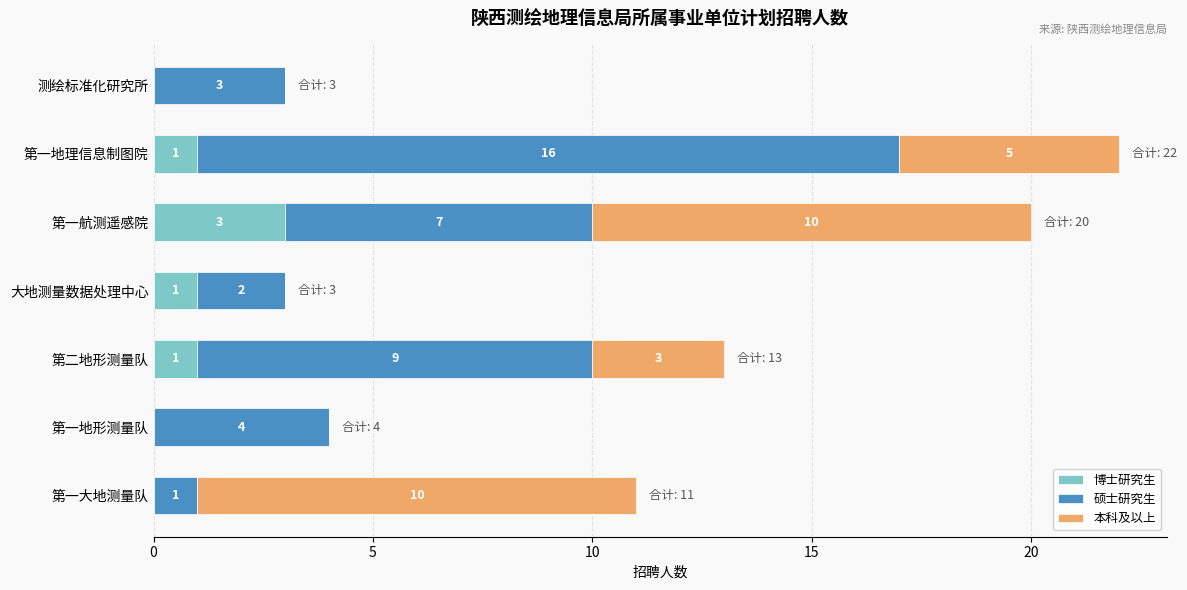

At which category is the sum across all series the highest?

第一地理信息制图院